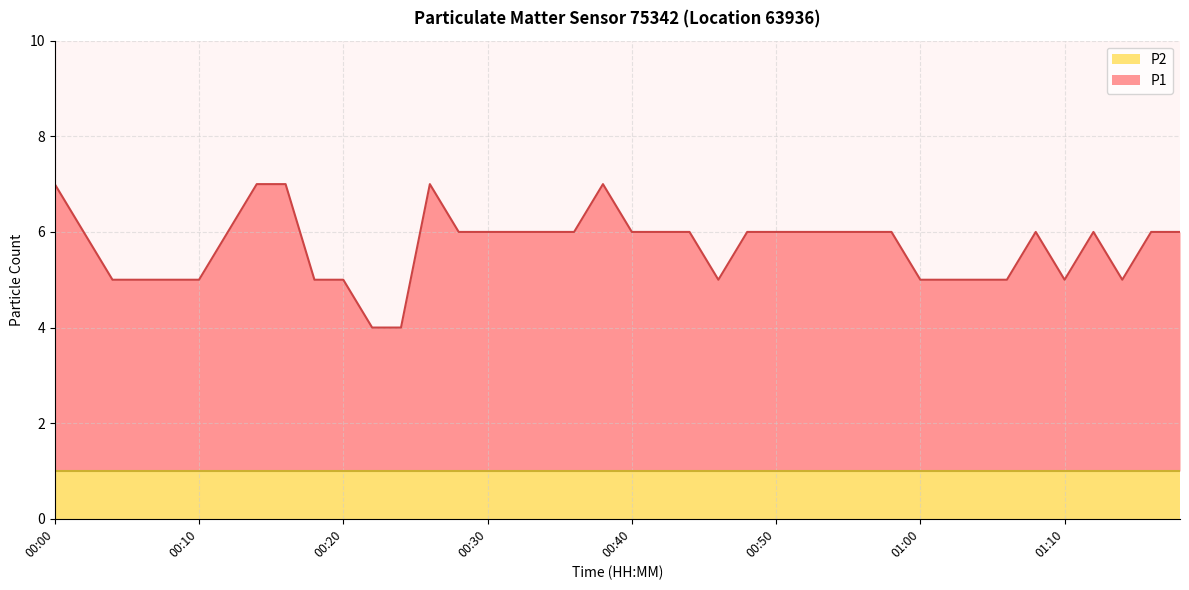

At which category does the data reach its first local peak?

00:26